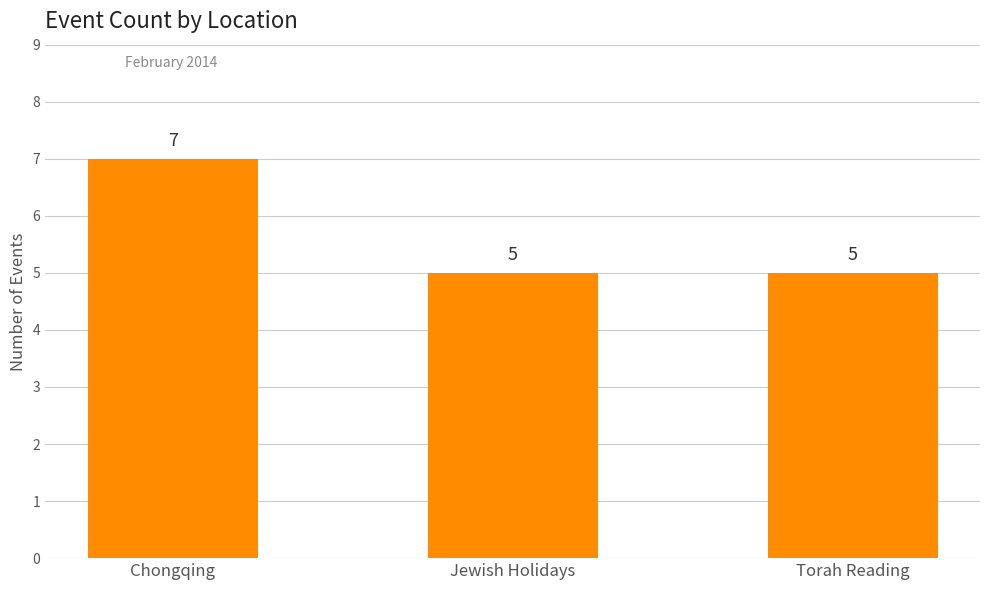

What is the label of the 3rd bar from the left?

Torah Reading